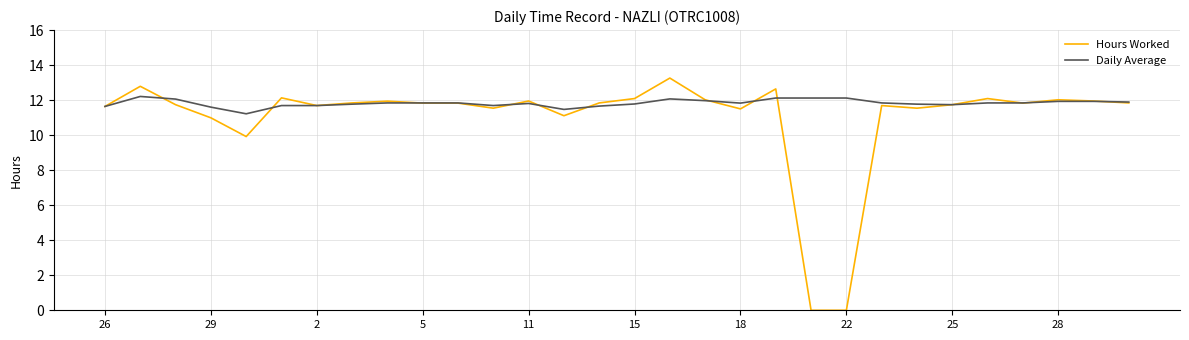

Which series has the widest spread of values?

Hours Worked